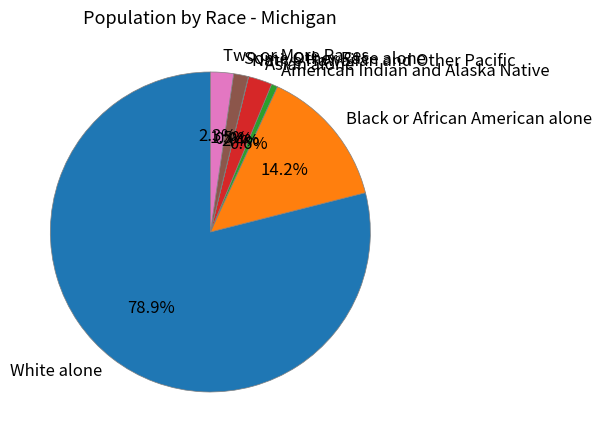

To the nearest percent, what is the difference between the largest and smallest slice percentages?

79%